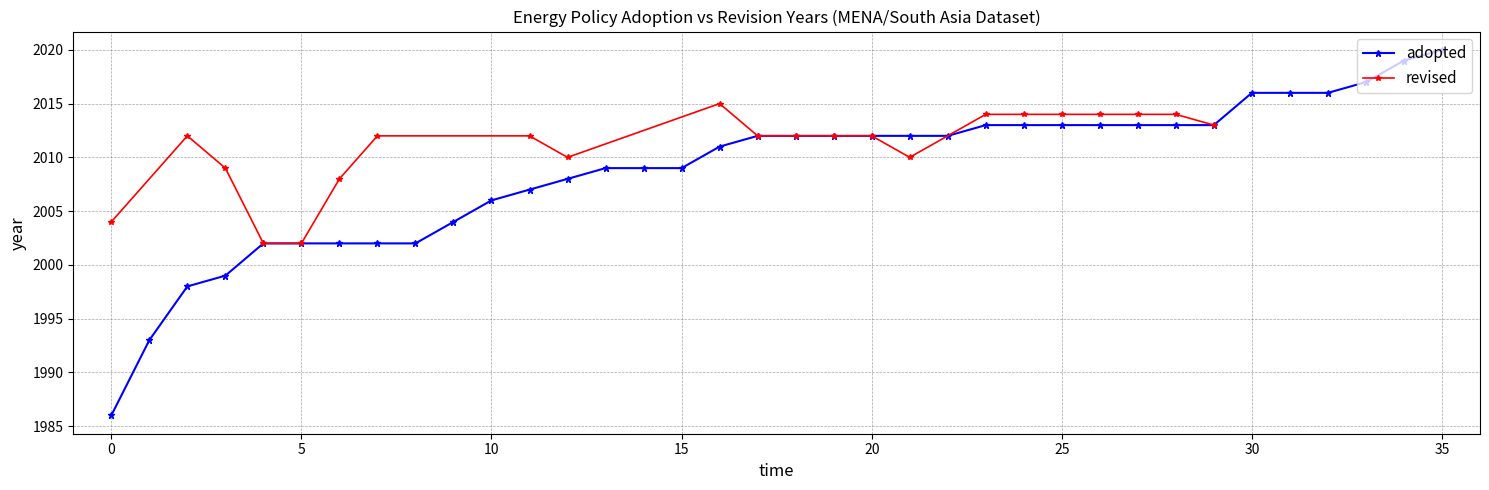

What is the change in value from 32 to 34?

+3